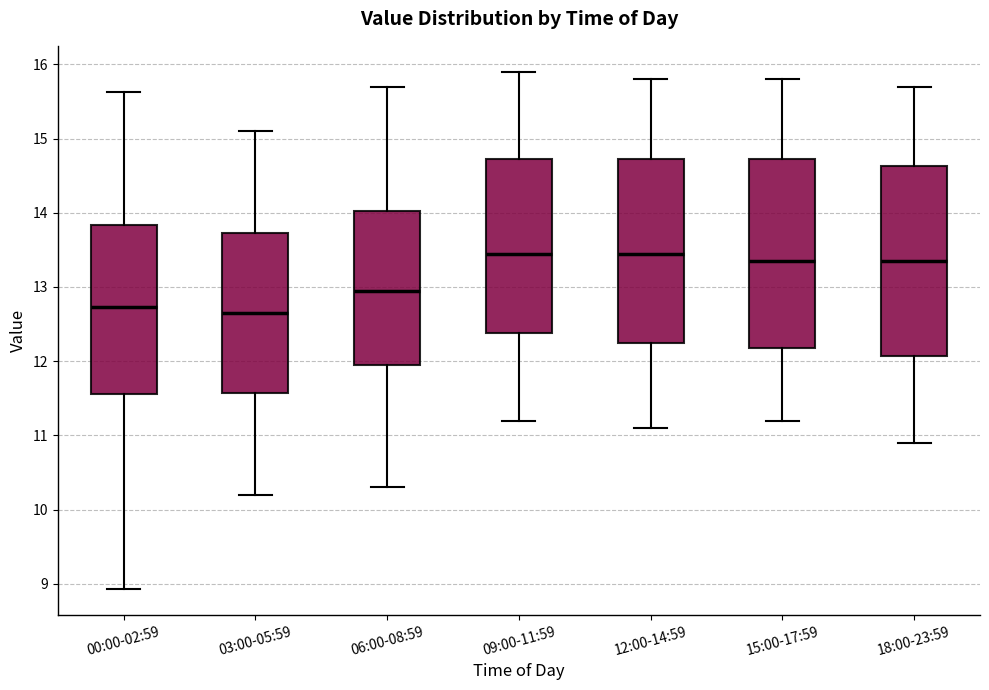

Reading left to right, transcribe this box plot: for each box, give where its median line is, the range the box spans, and where its two whiskers end, as read against the y-axis. The values are not printed on the chart, so give them approximately, as read against the axis.

00:00-02:59: median 12.7, box 11.6 to 13.8, whiskers 8.9 to 15.6
03:00-05:59: median 12.7, box 11.6 to 13.7, whiskers 10.2 to 15.1
06:00-08:59: median 13.0, box 12.0 to 14.0, whiskers 10.3 to 15.7
09:00-11:59: median 13.5, box 12.4 to 14.7, whiskers 11.2 to 15.9
12:00-14:59: median 13.5, box 12.3 to 14.7, whiskers 11.1 to 15.8
15:00-17:59: median 13.4, box 12.2 to 14.7, whiskers 11.2 to 15.8
18:00-23:59: median 13.4, box 12.1 to 14.6, whiskers 10.9 to 15.7